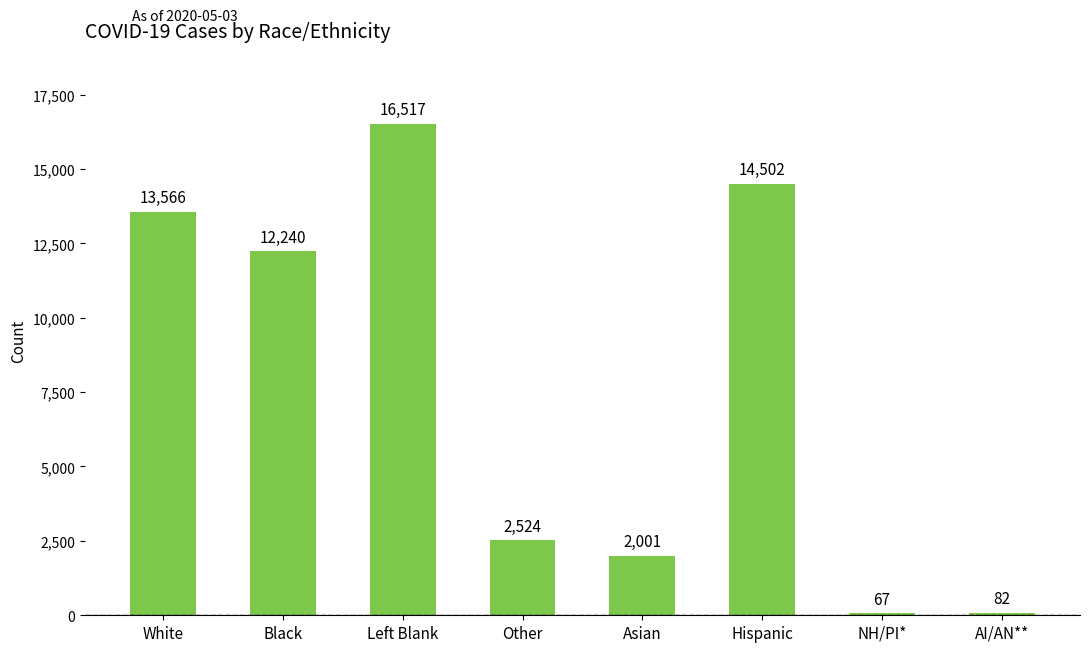

What is the difference between the maximum and minimum values?

16450